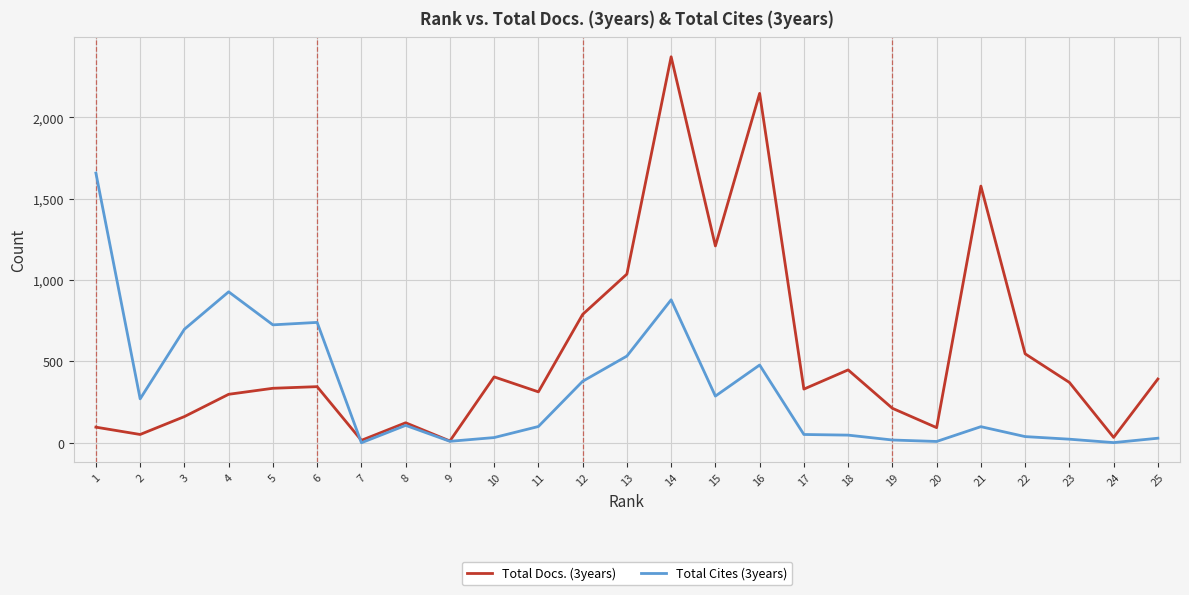

How many interior local valleys does the Total Docs. (3years) series have?

8